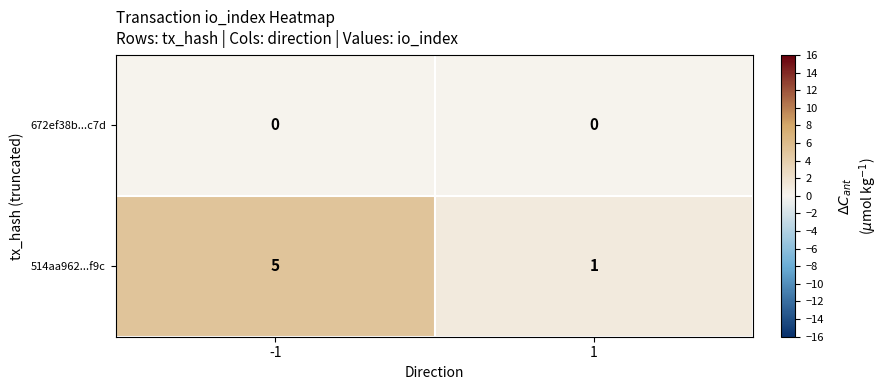

At how many categories does at least one series exceed 4?

1